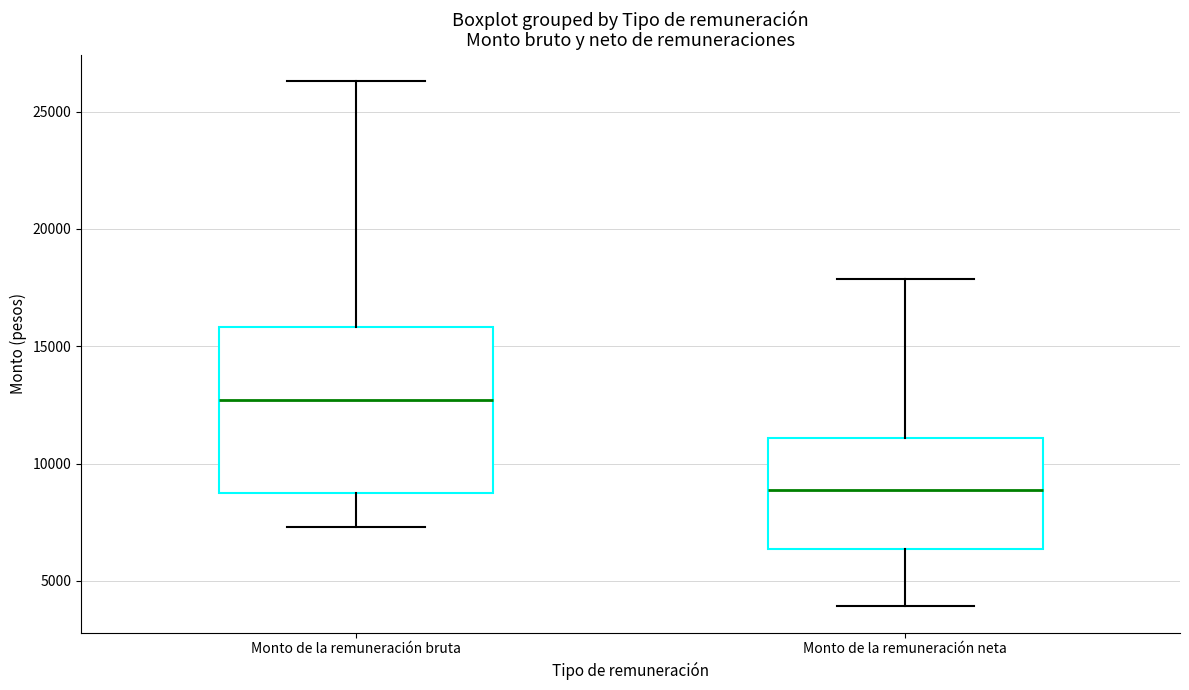

Reading left to right, transcribe this box plot: for each box, give where its median line is, the range the box spans, and where its two whiskers end, as read against the y-axis. The values are not printed on the chart, so give them approximately, as read against the axis.

Monto de la remuneración bruta: median 12500, box 8500 to 16000, whiskers 7500 to 26500
Monto de la remuneración neta: median 9000, box 6500 to 11000, whiskers 4000 to 18000